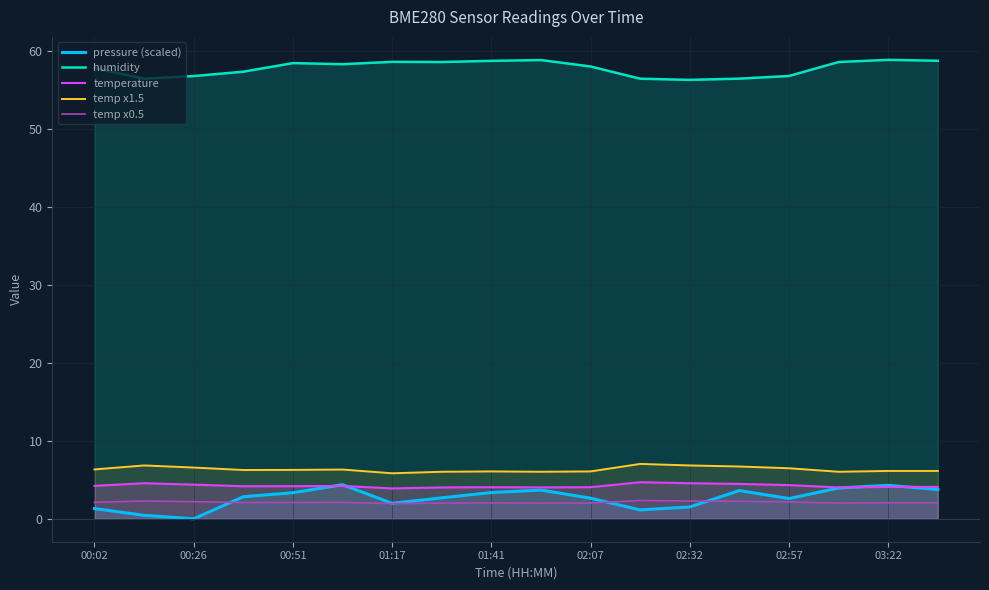

The value of pressure (scaled) at 01:41 is 3.4. True or false?

True